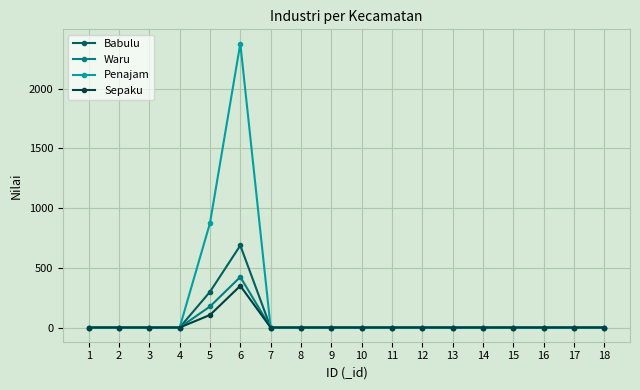

The value of Waru at 11 is -210. True or false?

False